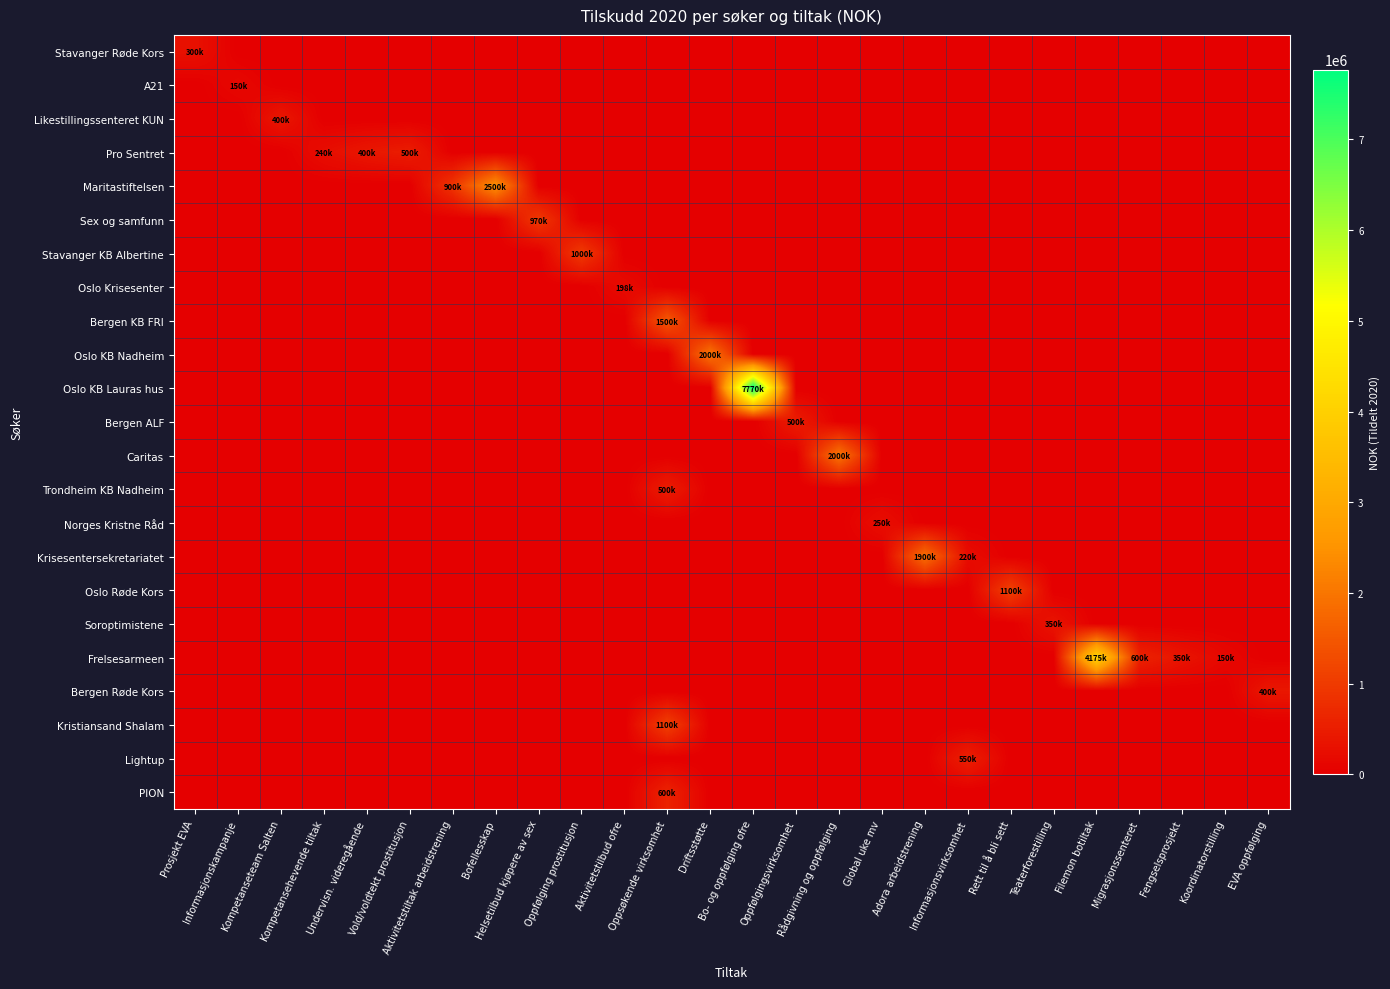

What is the spread (max minus min) of values at Driftsstøtte?

2000000